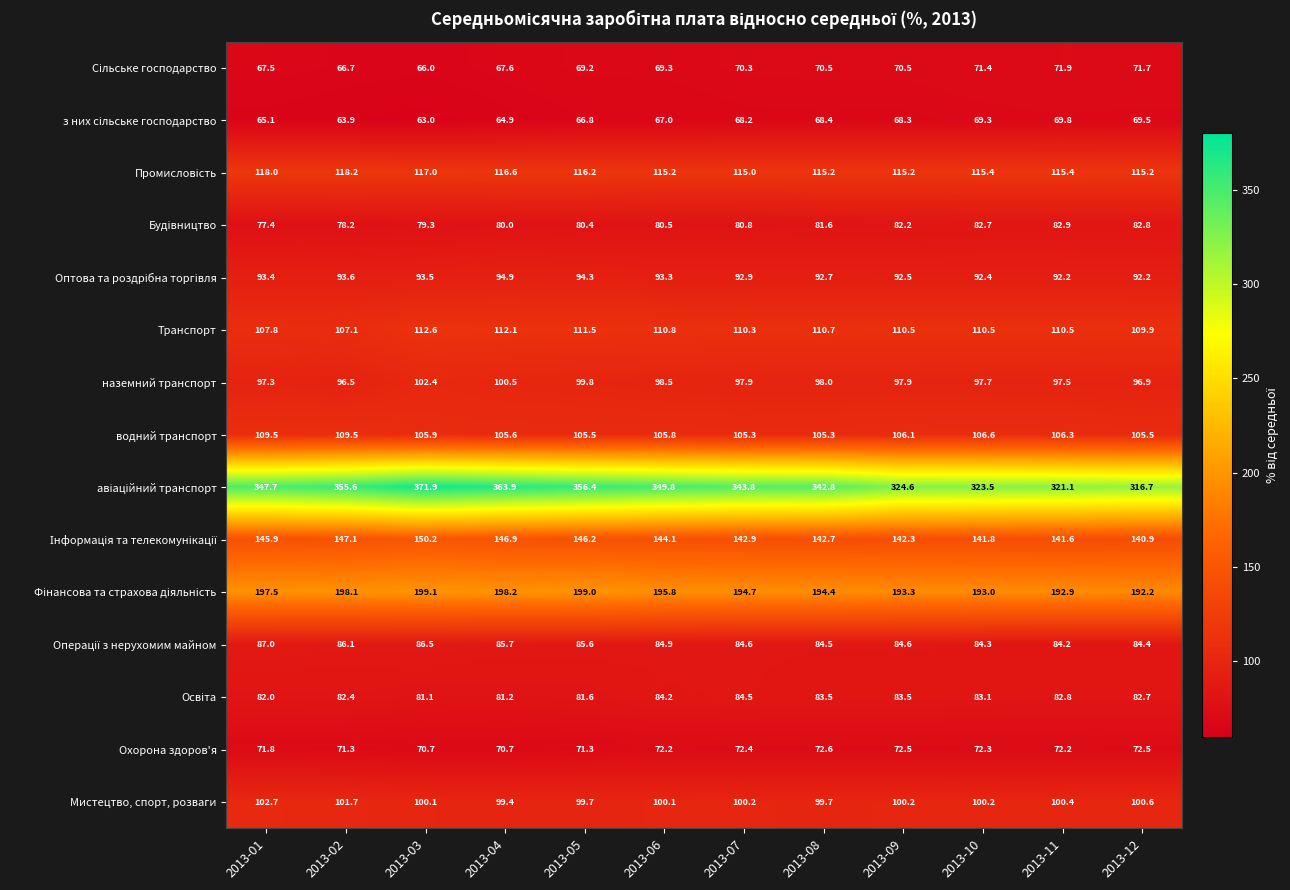

What is the difference between the highest and lowest values at 2013-10?

254.2